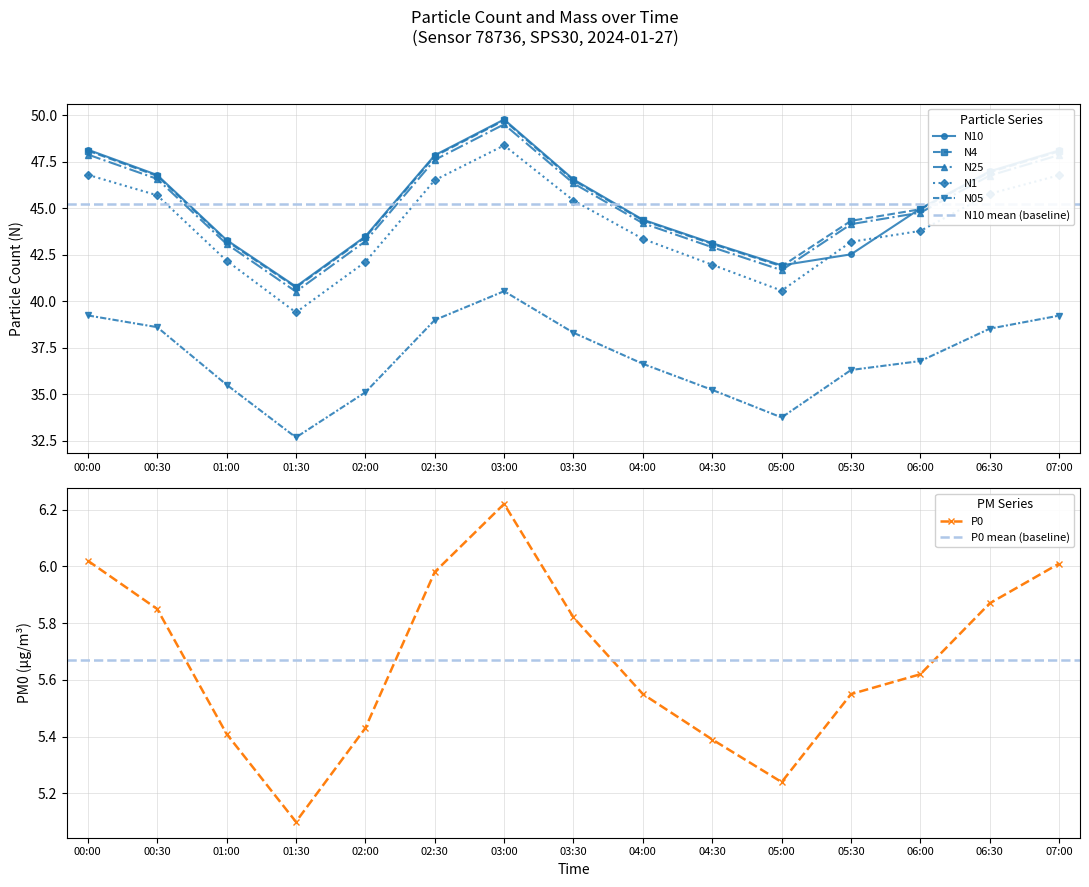

What is the sum of all N1 values?

661.8